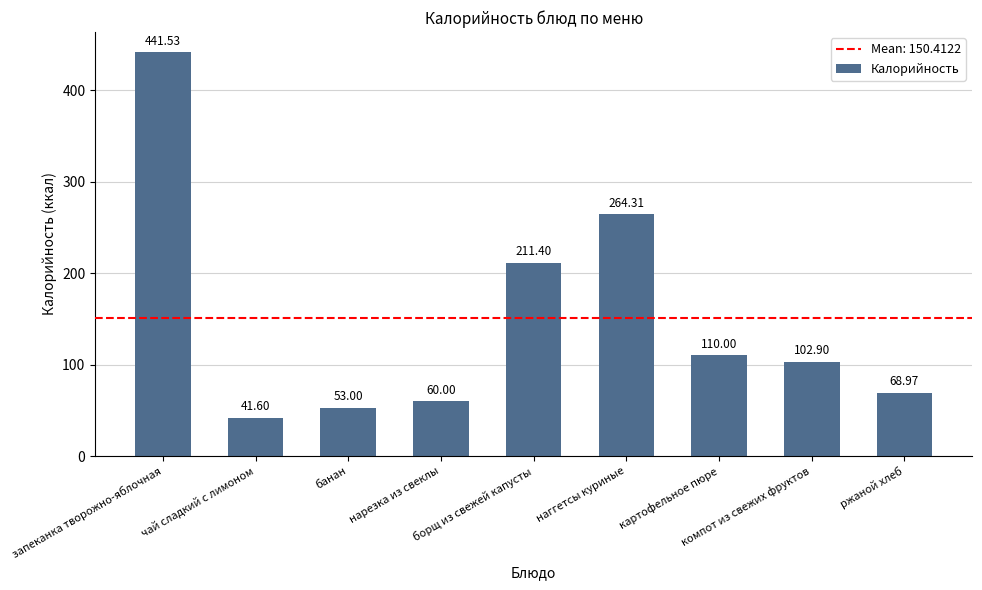

What is the label of the 2nd bar from the left?

чай сладкий с лимоном